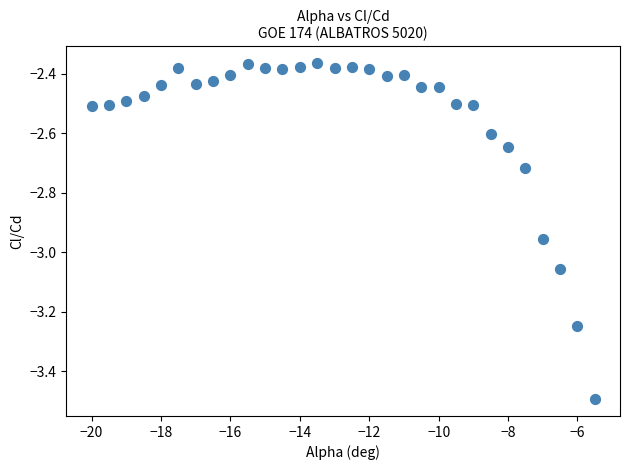

What is the range of Y values (max minus min)?

1.1